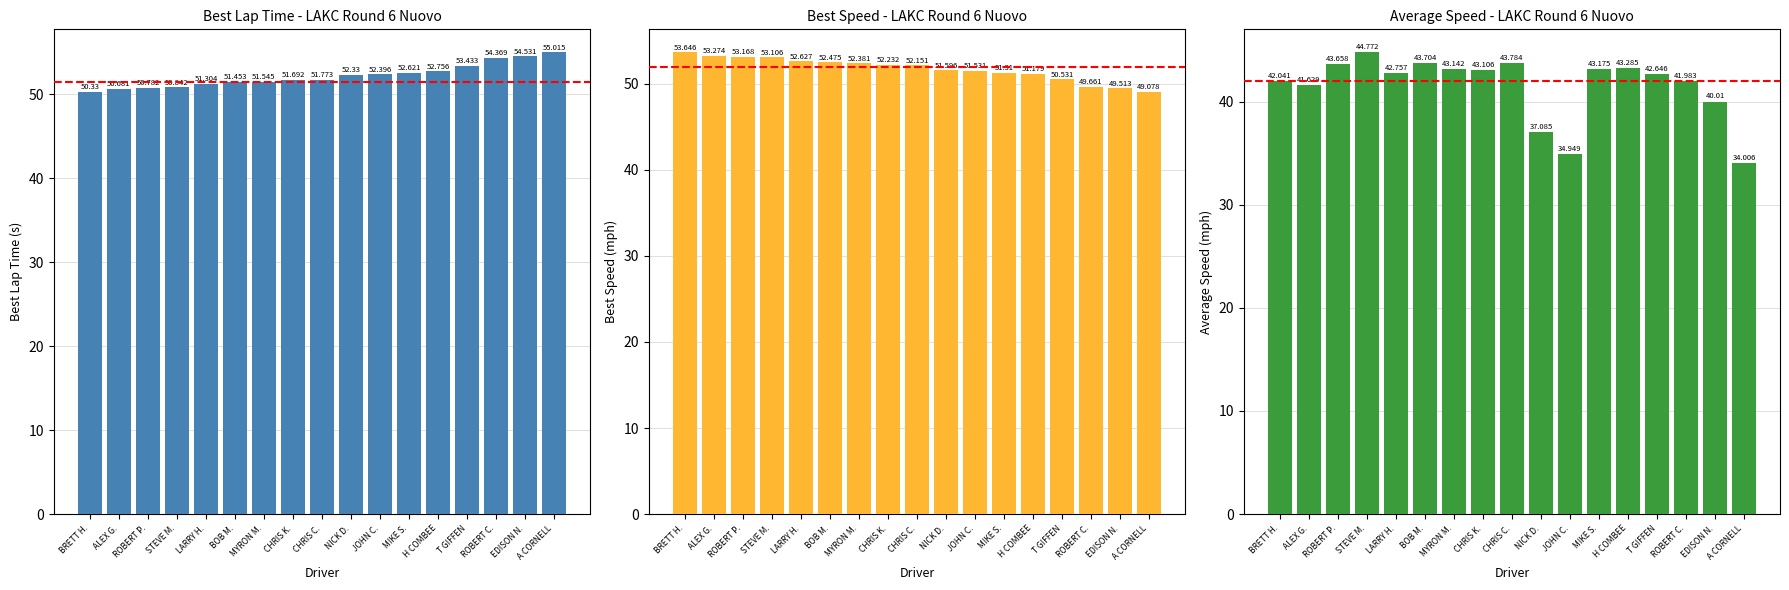

Which category has the highest value in the Best Speed series?

BRETT H.